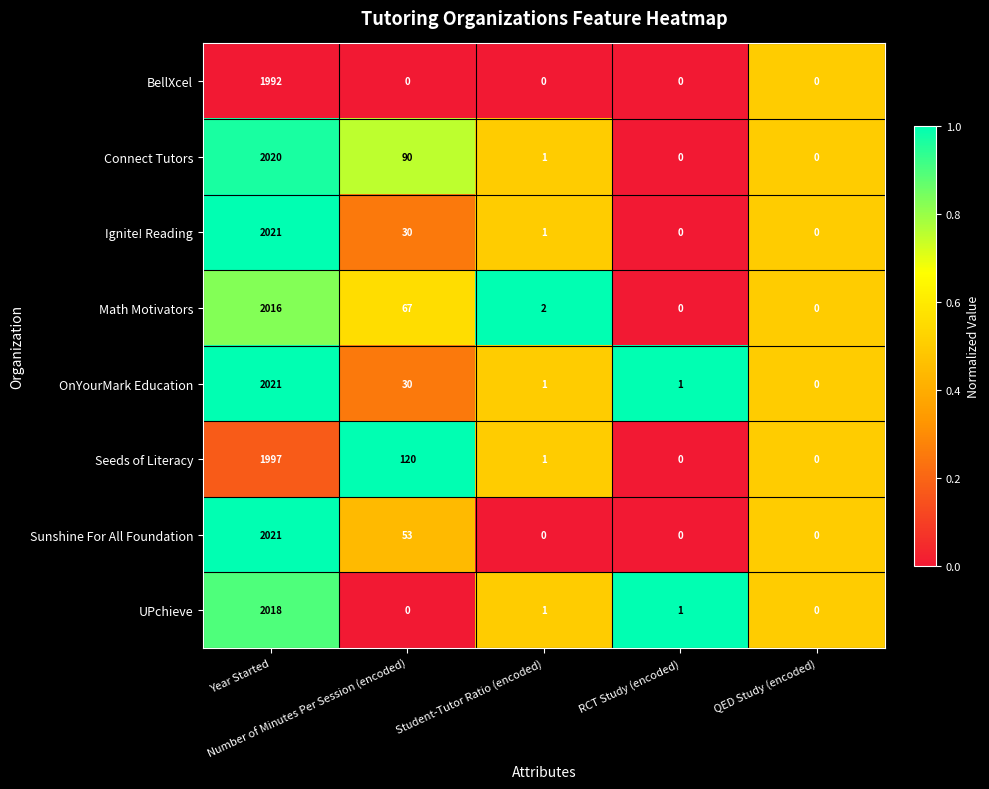

What is the difference between the maximum and minimum values in the Seeds of Literacy series?

1997